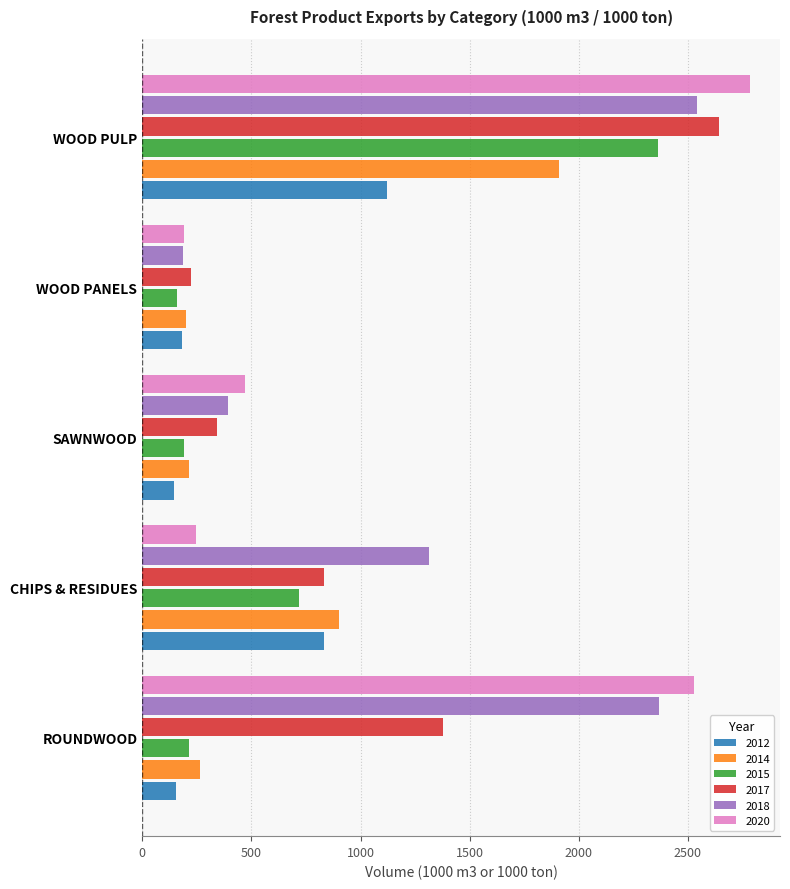

Is it true that 2014 equals 406.7 at ROUNDWOOD?

False